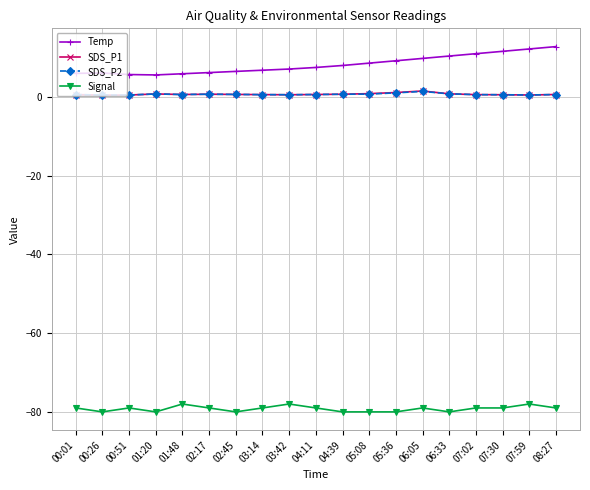

What is the label of the 4th point from the left?

01:20